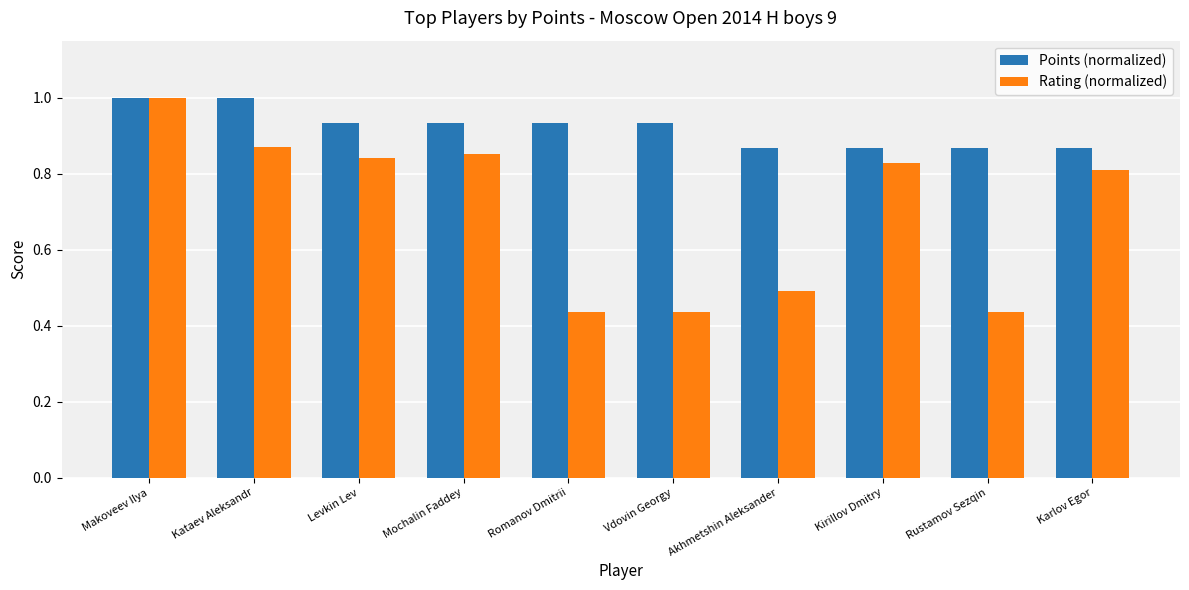

What position from the left is Akhmetshin Aleksander?

7